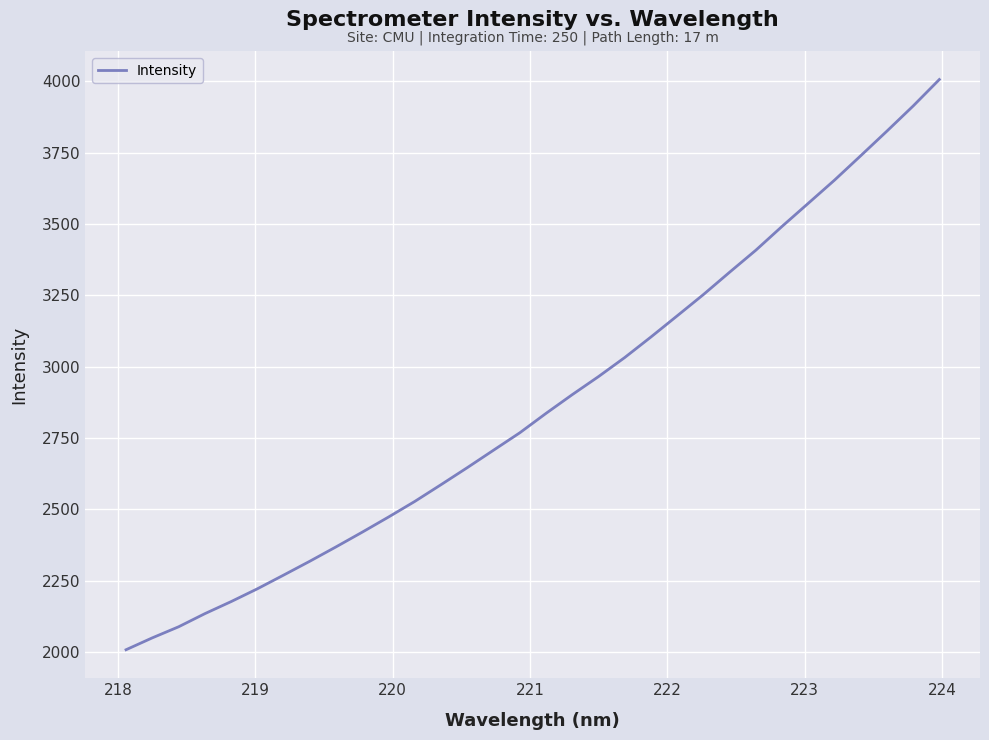

What is the smallest value displayed?

2008.3